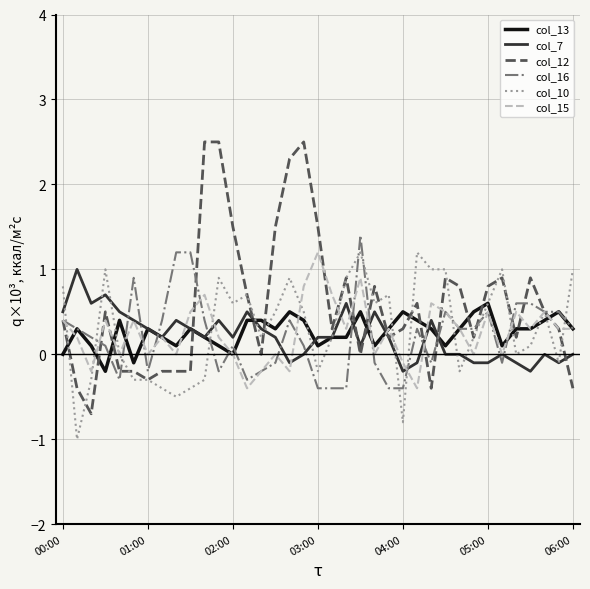

What is the sum of all col_7 values?

7.9